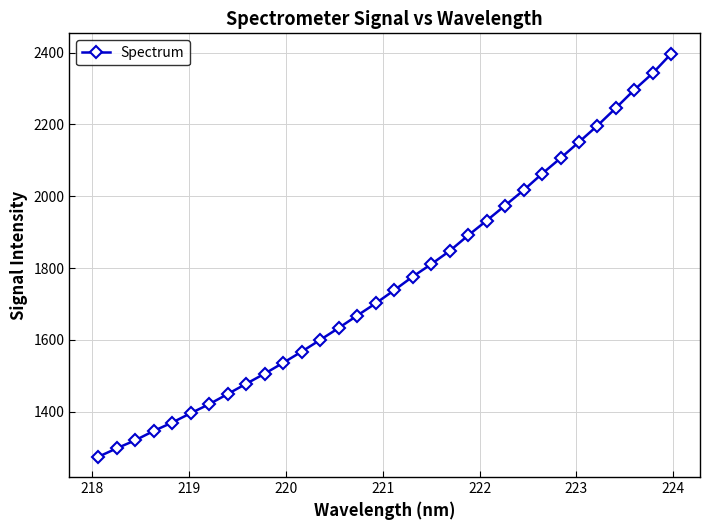

What is the value of the 19th point from the left?

1810.6